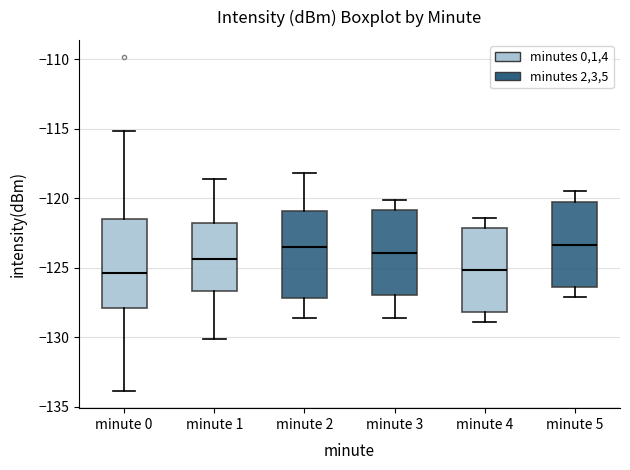

Reading left to right, transcribe this box plot: for each box, give where its median line is, the range the box spans, and where its two whiskers end, as read against the y-axis. The values are not printed on the chart, so give them approximately, as read against the axis.

minute 0: median -125.5, box -128.0 to -121.5, whiskers -134.0 to -115.0
minute 1: median -124.5, box -126.5 to -122.0, whiskers -130.0 to -118.5
minute 2: median -123.5, box -127.0 to -121.0, whiskers -128.5 to -118.0
minute 3: median -124.0, box -127.0 to -121.0, whiskers -128.5 to -120.0
minute 4: median -125.0, box -128.0 to -122.0, whiskers -129.0 to -121.5
minute 5: median -123.5, box -126.5 to -120.0, whiskers -127.0 to -119.5